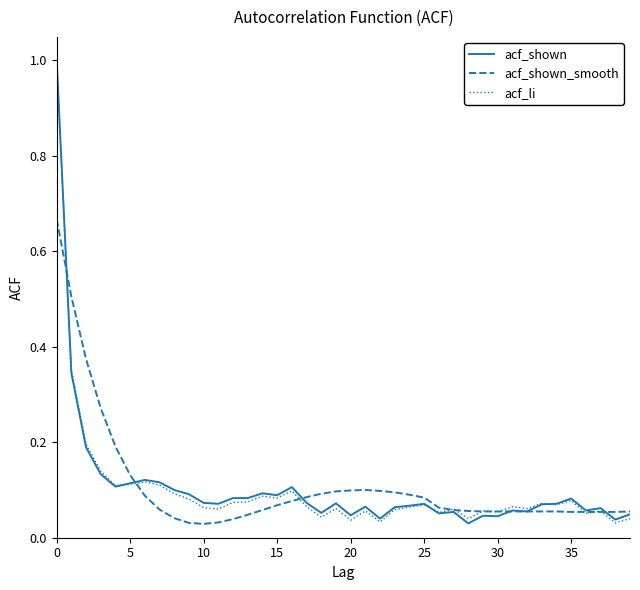

What is the maximum value for acf_li?

1.0